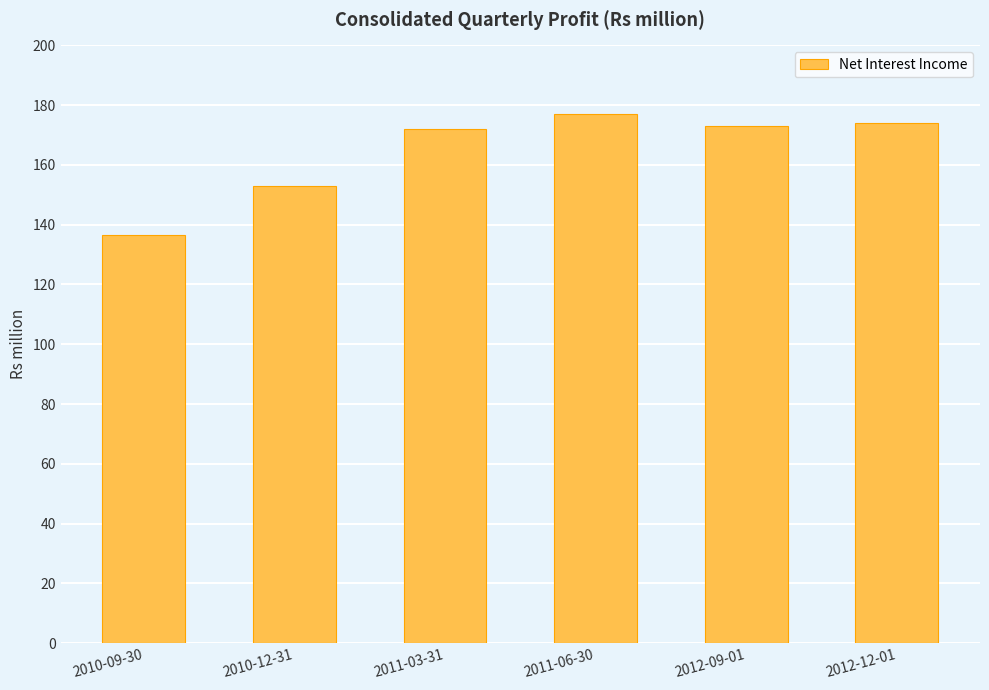

What is the maximum value shown in the chart?

177.0